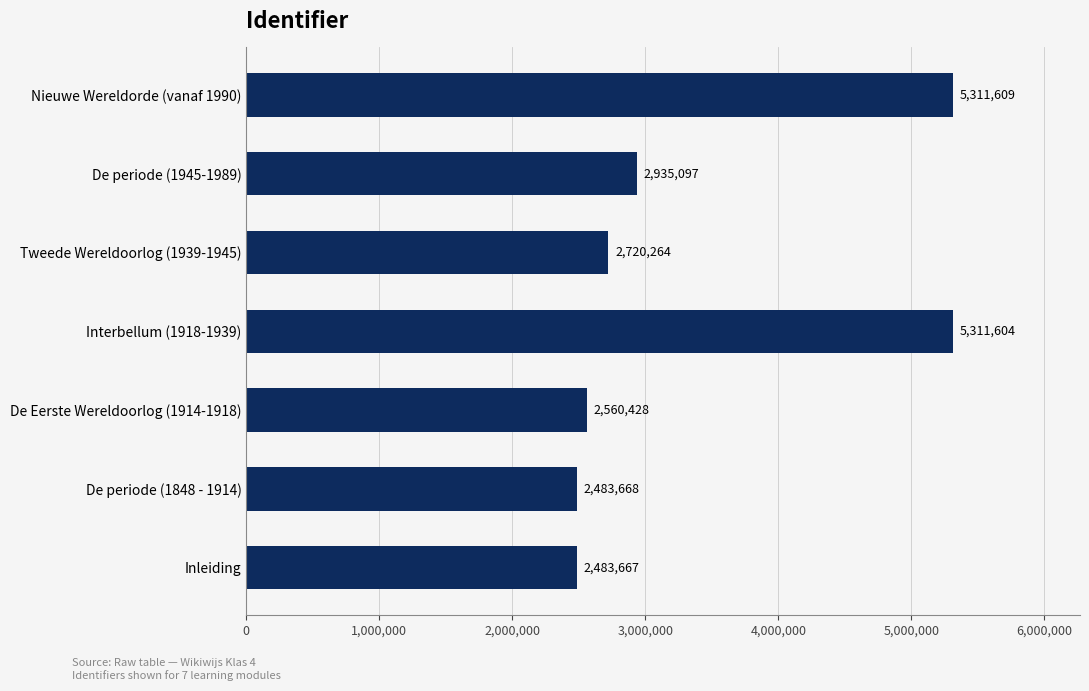

List the labels in order of value, smallest first.

Inleiding, De periode (1848 - 1914), De Eerste Wereldoorlog (1914-1918), Tweede Wereldoorlog (1939-1945), De periode (1945-1989), Interbellum (1918-1939), Nieuwe Wereldorde (vanaf 1990)